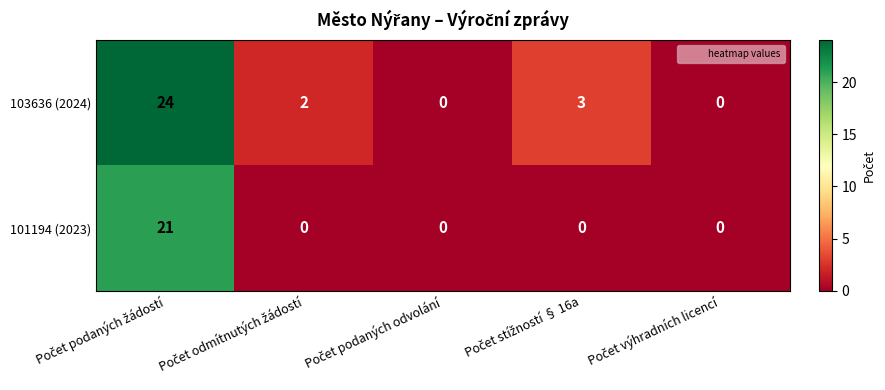

Which series has the widest spread of values?

103636 (2024)